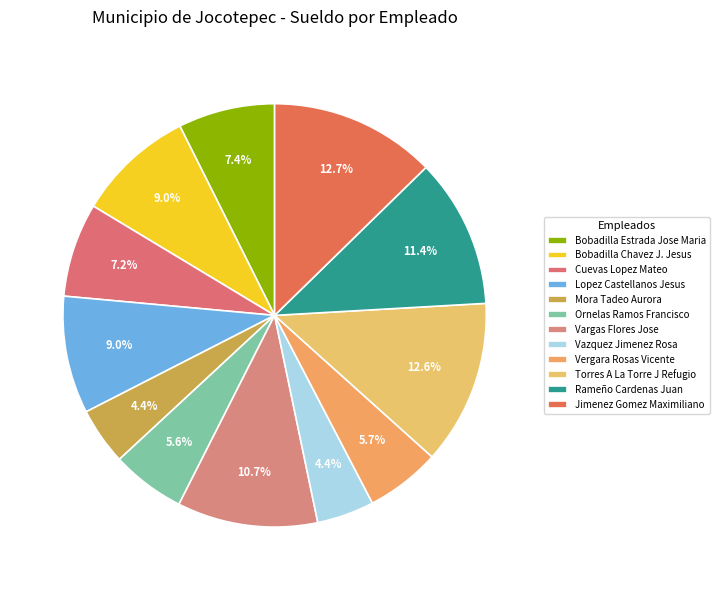

How many segments does this pie chart have?

12